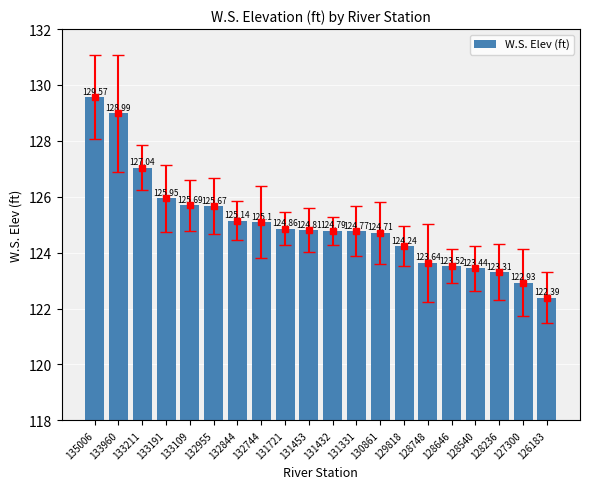

How many values are below 124?

6